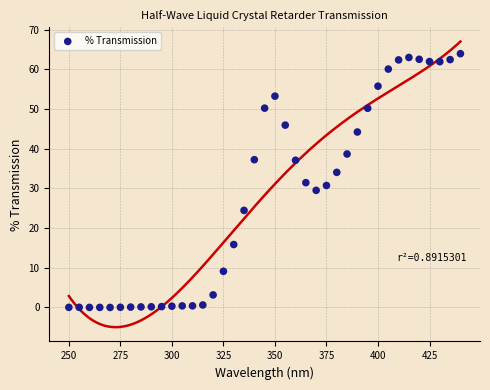

What is the range of X values (max minus min)?

190.0